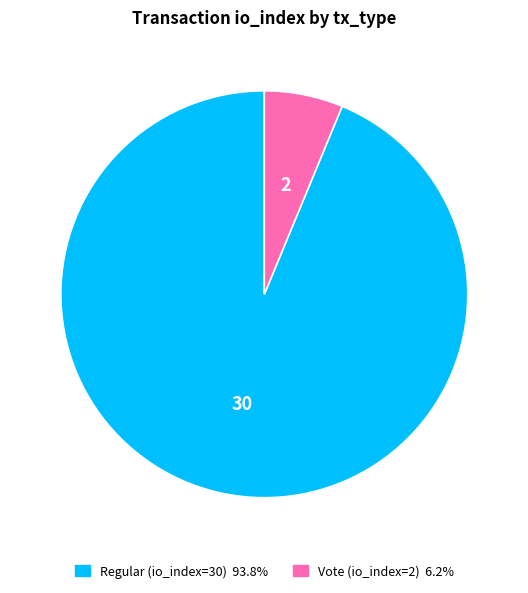

What is the largest slice in the pie chart?

Regular (io_index=30)